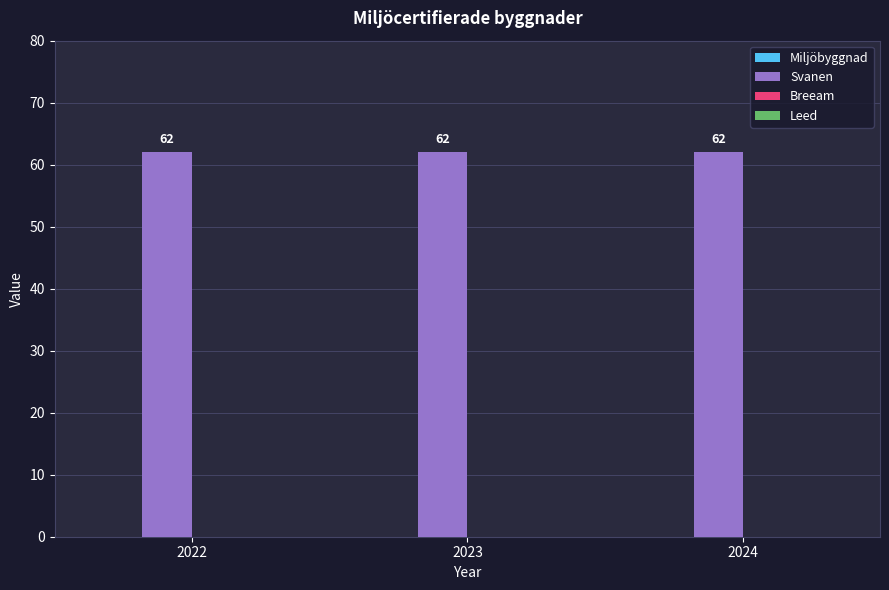

What is the greatest value displayed?

62